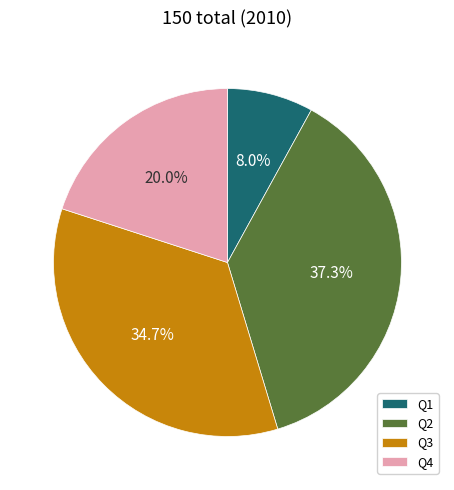

How much of the chart is everything except Q3?

65.3%